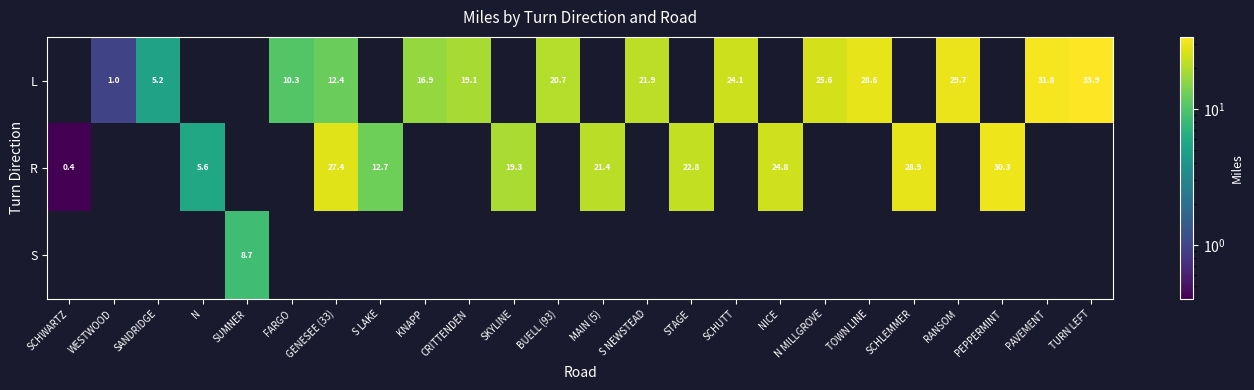

What is the greatest value displayed?

33.9